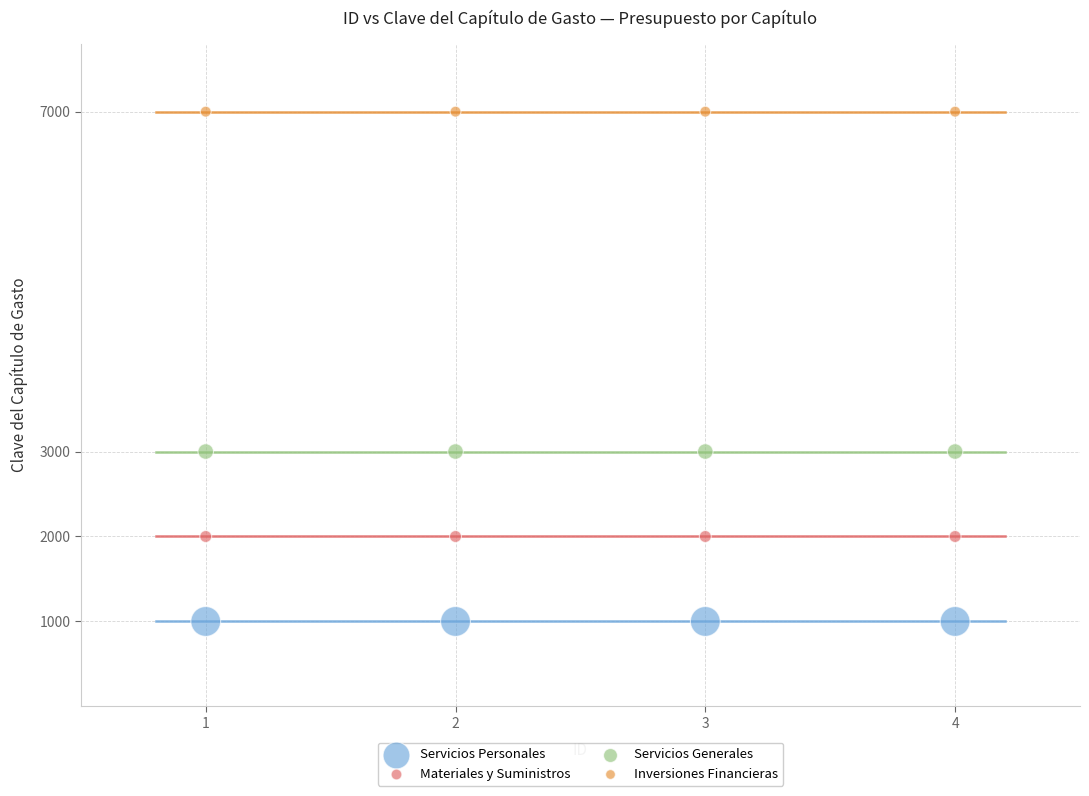

Which series contains the lowest Y value?

Servicios Personales